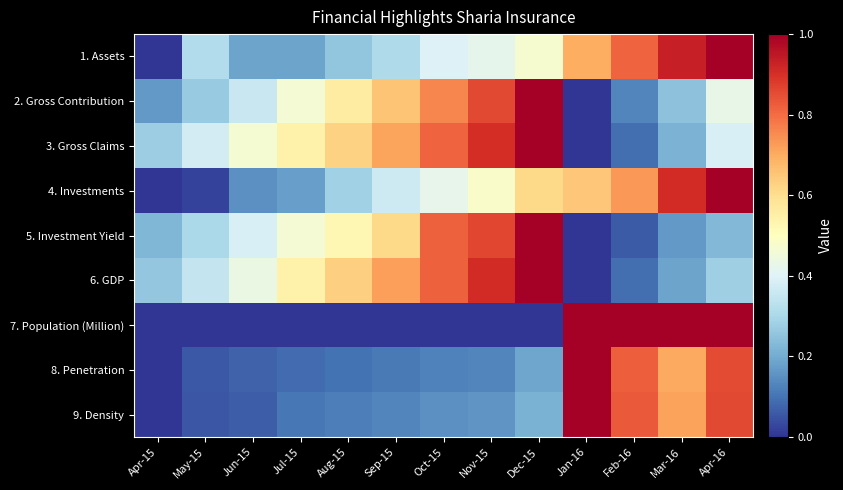

Reading left to right, extract all data points from this chart.

1. Assets: Apr-15=0.0	May-15=0.3	Jun-15=0.2	Jul-15=0.2	Aug-15=0.3	Sep-15=0.3	Oct-15=0.4	Nov-15=0.4	Dec-15=0.5	Jan-16=0.7	Feb-16=0.8	Mar-16=0.9	Apr-16=1.0
2. Gross Contribution: Apr-15=0.2	May-15=0.3	Jun-15=0.4	Jul-15=0.5	Aug-15=0.6	Sep-15=0.7	Oct-15=0.8	Nov-15=0.9	Dec-15=1.0	Jan-16=0.0	Feb-16=0.1	Mar-16=0.2	Apr-16=0.4
3. Gross Claims: Apr-15=0.3	May-15=0.4	Jun-15=0.5	Jul-15=0.5	Aug-15=0.6	Sep-15=0.7	Oct-15=0.8	Nov-15=0.9	Dec-15=1.0	Jan-16=0.0	Feb-16=0.1	Mar-16=0.2	Apr-16=0.4
4. Investments: Apr-15=0.0	May-15=0.0	Jun-15=0.2	Jul-15=0.2	Aug-15=0.3	Sep-15=0.4	Oct-15=0.4	Nov-15=0.5	Dec-15=0.6	Jan-16=0.6	Feb-16=0.7	Mar-16=0.9	Apr-16=1.0
5. Investment Yield: Apr-15=0.2	May-15=0.3	Jun-15=0.4	Jul-15=0.5	Aug-15=0.5	Sep-15=0.6	Oct-15=0.8	Nov-15=0.9	Dec-15=1.0	Jan-16=0.0	Feb-16=0.1	Mar-16=0.2	Apr-16=0.2
6. GDP: Apr-15=0.3	May-15=0.3	Jun-15=0.4	Jul-15=0.5	Aug-15=0.6	Sep-15=0.7	Oct-15=0.8	Nov-15=0.9	Dec-15=1.0	Jan-16=0.0	Feb-16=0.1	Mar-16=0.2	Apr-16=0.3
7. Population (Million): Apr-15=0.0	May-15=0.0	Jun-15=0.0	Jul-15=0.0	Aug-15=0.0	Sep-15=0.0	Oct-15=0.0	Nov-15=0.0	Dec-15=0.0	Jan-16=1.0	Feb-16=1.0	Mar-16=1.0	Apr-16=1.0
8. Penetration: Apr-15=0.0	May-15=0.1	Jun-15=0.1	Jul-15=0.1	Aug-15=0.1	Sep-15=0.1	Oct-15=0.1	Nov-15=0.1	Dec-15=0.2	Jan-16=1.0	Feb-16=0.8	Mar-16=0.7	Apr-16=0.9
9. Density: Apr-15=0.0	May-15=0.1	Jun-15=0.1	Jul-15=0.1	Aug-15=0.1	Sep-15=0.1	Oct-15=0.1	Nov-15=0.2	Dec-15=0.2	Jan-16=1.0	Feb-16=0.8	Mar-16=0.7	Apr-16=0.9